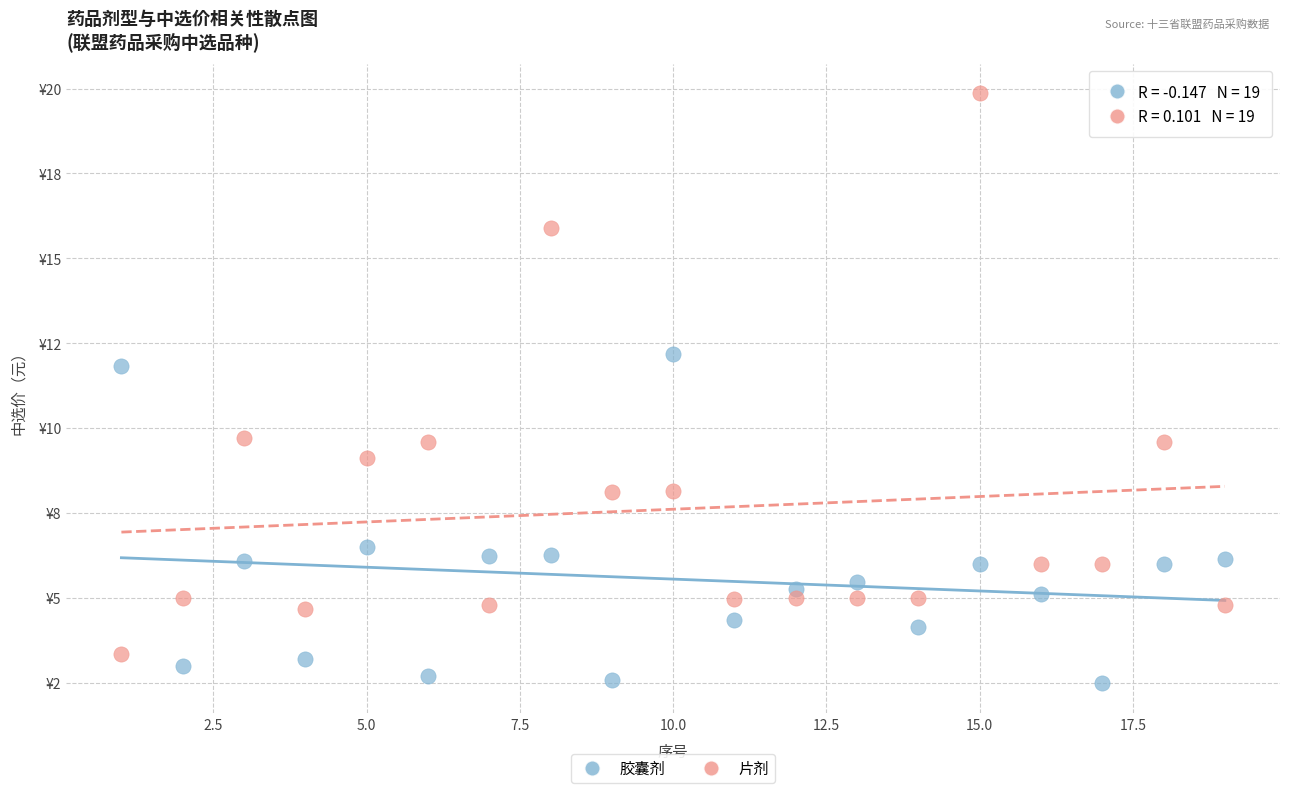

Which series has the widest spread of Y values?

片剂